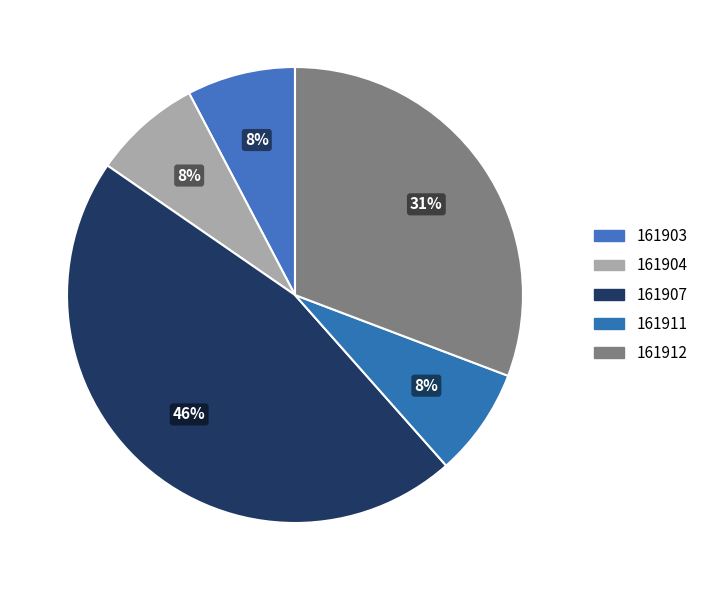

Which has a higher value, 161912 or 161907?

161907